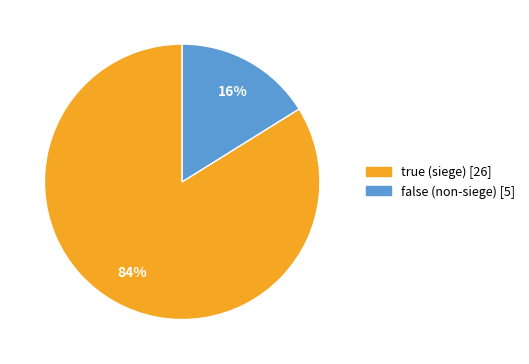

Does true (siege) [26] represent more than half of the total?

Yes